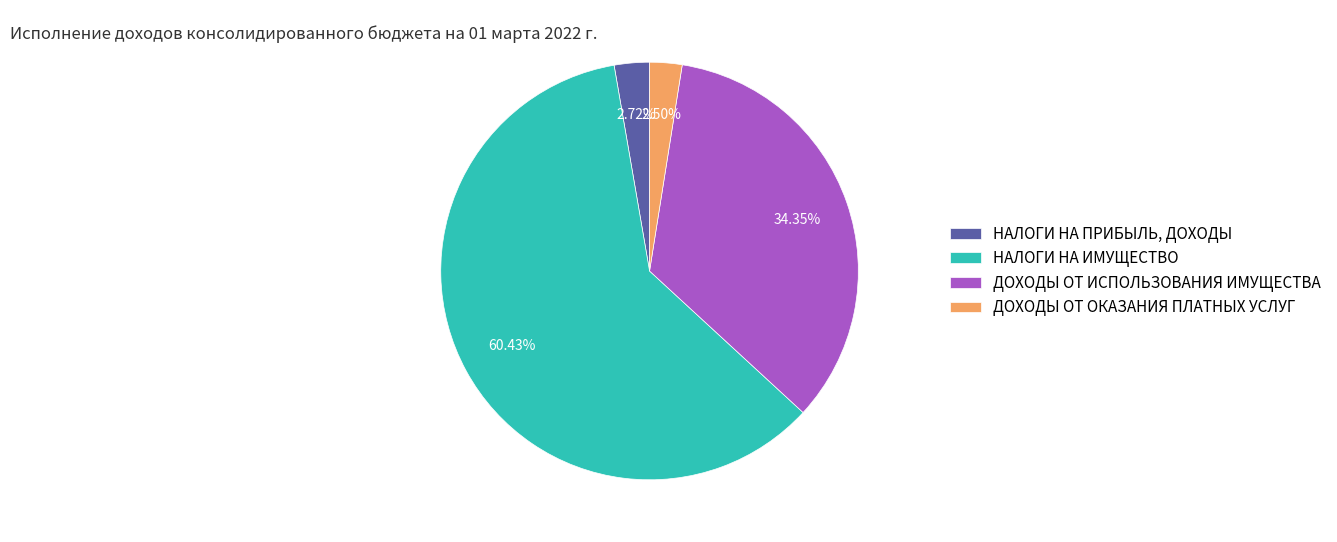

Do ДОХОДЫ ОТ ОКАЗАНИЯ ПЛАТНЫХ УСЛУГ and НАЛОГИ НА ИМУЩЕСТВО together represent more than half of the pie?

Yes